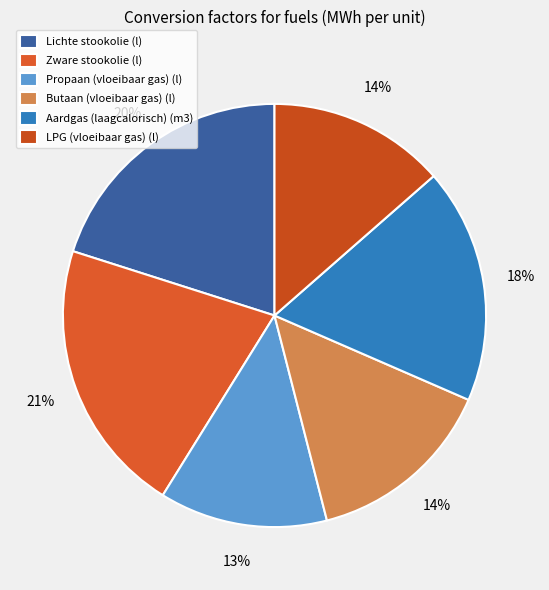

What percentage is the Lichte stookolie (l) slice, to the nearest percent?

20%